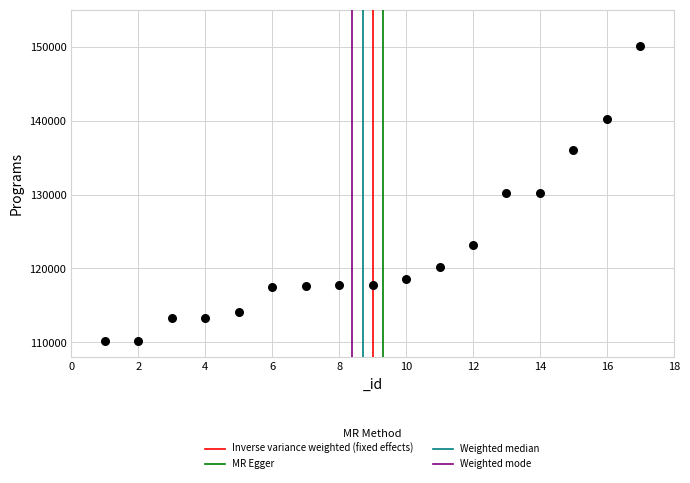

What is the range of Y values (max minus min)?

40010